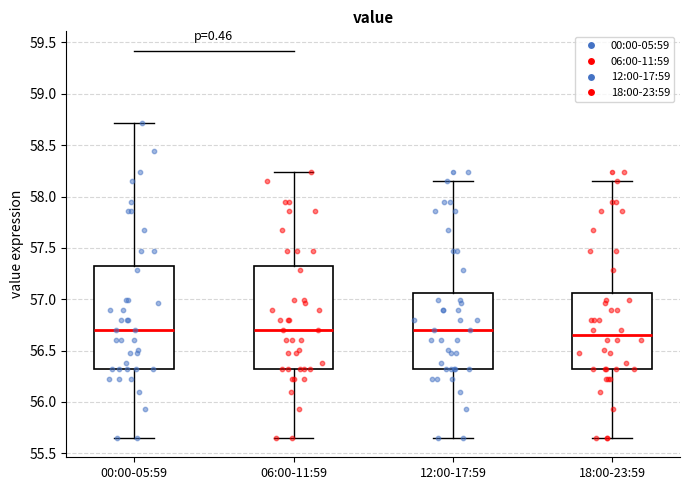

Reading left to right, transcribe this box plot: for each box, give where its median line is, the range the box spans, and where its two whiskers end, as read against the y-axis. The values are not printed on the chart, so give them approximately, as read against the axis.

00:00-05:59: median 56.70, box 56.30 to 57.35, whiskers 55.65 to 58.70
06:00-11:59: median 56.70, box 56.30 to 57.35, whiskers 55.65 to 58.25
12:00-17:59: median 56.70, box 56.30 to 57.05, whiskers 55.65 to 58.15
18:00-23:59: median 56.65, box 56.30 to 57.05, whiskers 55.65 to 58.15